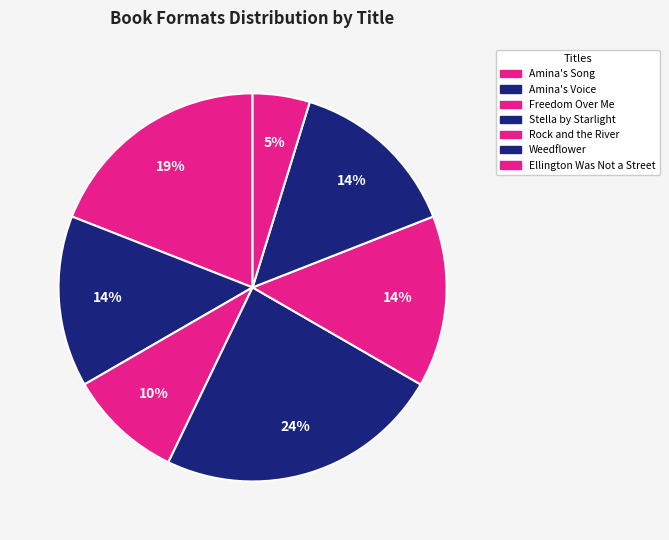

Is there a majority slice in this chart?

No